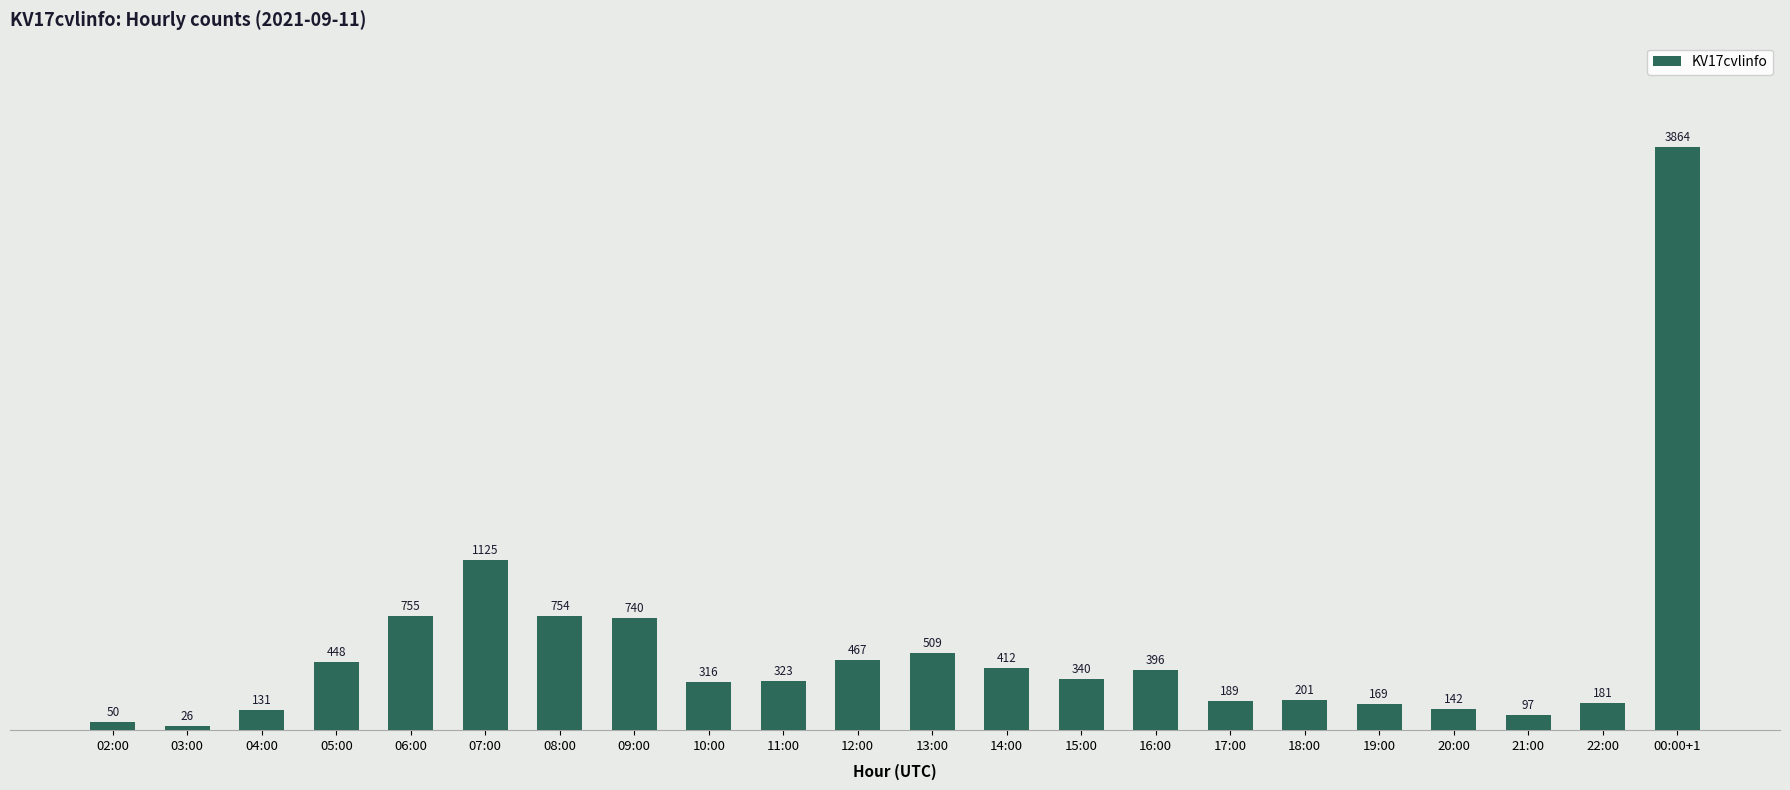

Reading right to left, transcribe all the data shown in this chart.

00:00+1=3864	22:00=181	21:00=97	20:00=142	19:00=169	18:00=201	17:00=189	16:00=396	15:00=340	14:00=412	13:00=509	12:00=467	11:00=323	10:00=316	09:00=740	08:00=754	07:00=1125	06:00=755	05:00=448	04:00=131	03:00=26	02:00=50